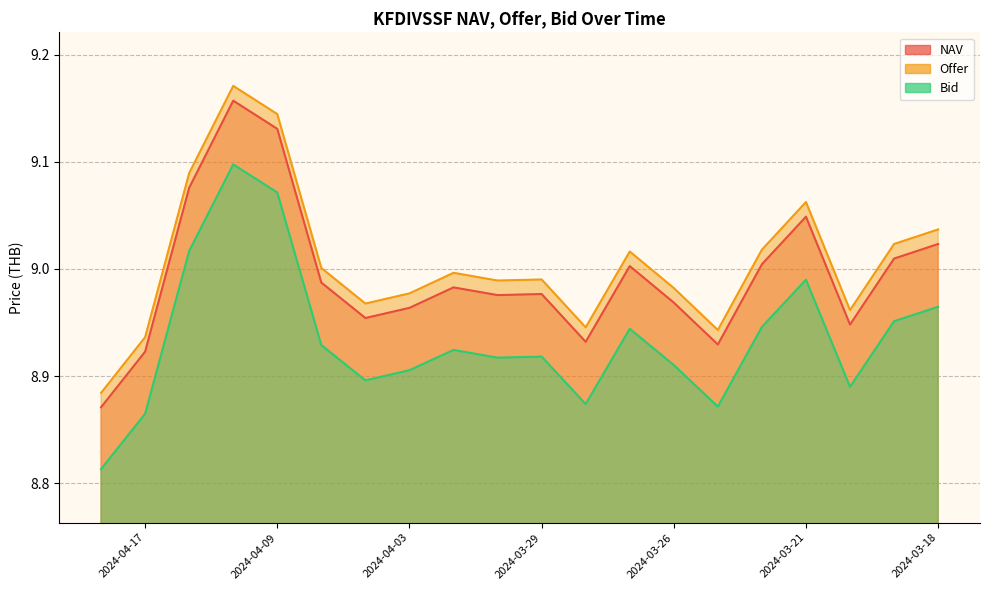

Reading left to right, list all the values displayed in this chart.

NAV: 8.9	8.9	9.1	9.2	9.1	9.0	9.0	9.0	9.0	9.0	9.0	8.9	9.0	9.0	8.9	9.0	9.0	8.9	9.0	9.0
Offer: 8.9	8.9	9.1	9.2	9.1	9.0	9.0	9.0	9.0	9.0	9.0	8.9	9.0	9.0	8.9	9.0	9.1	9.0	9.0	9.0
Bid: 8.8	8.9	9.0	9.1	9.1	8.9	8.9	8.9	8.9	8.9	8.9	8.9	8.9	8.9	8.9	8.9	9.0	8.9	9.0	9.0